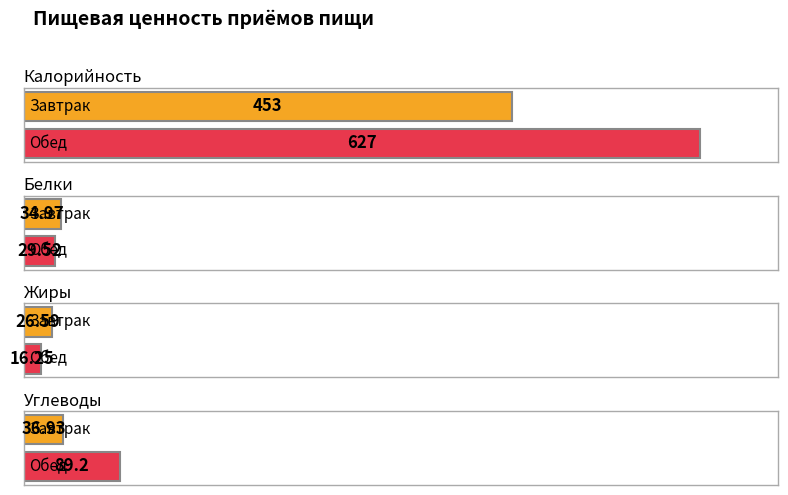

At how many categories does at least one series exceed 54?

2